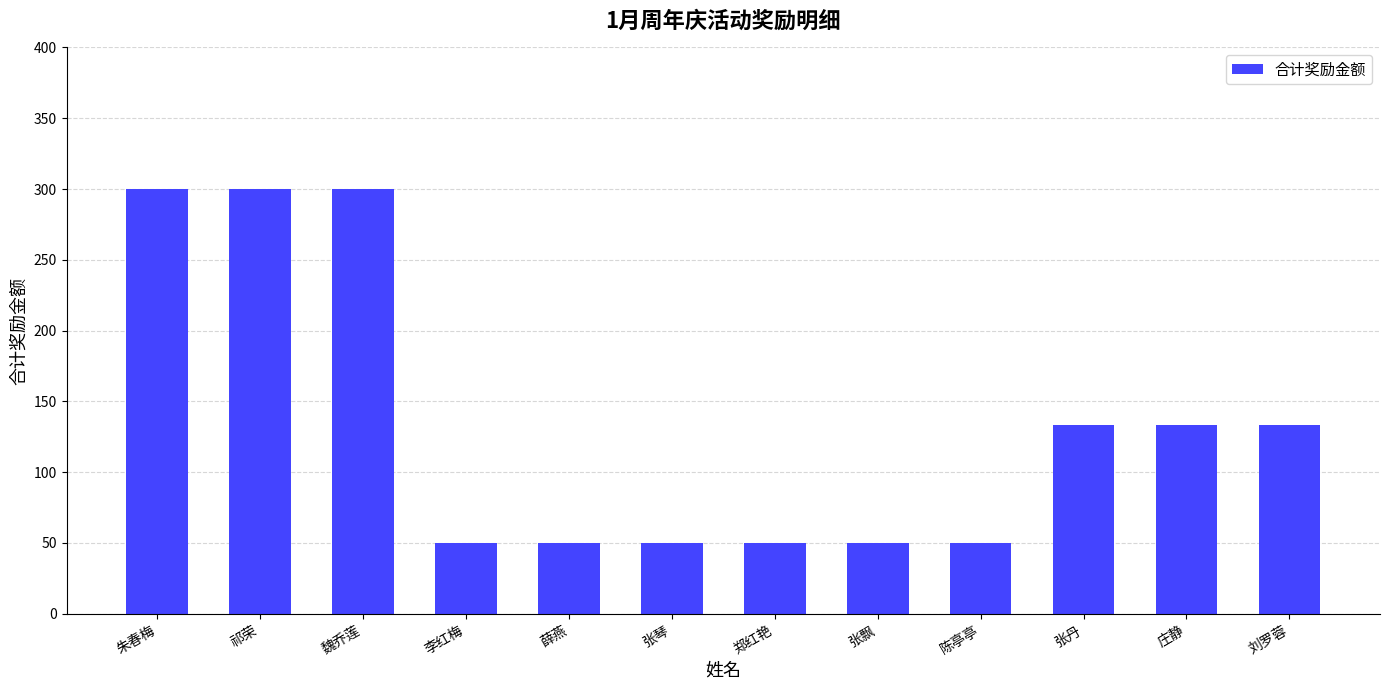

What is the change in value from 薛燕 to 刘罗蓉?

+83.3